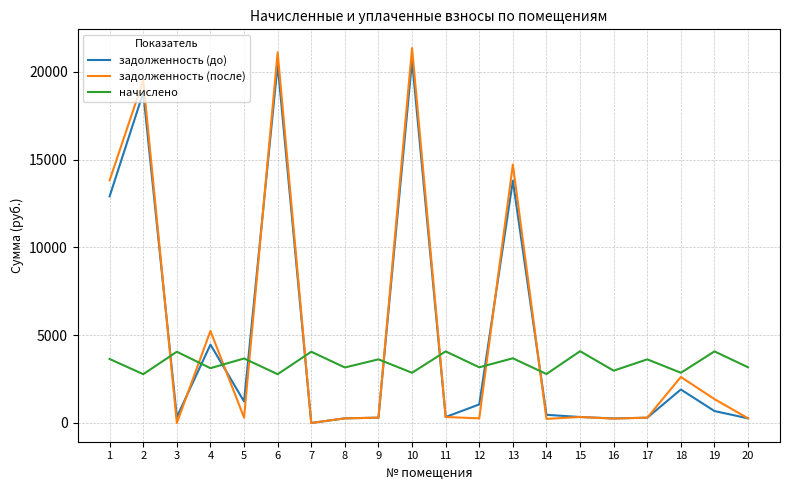

The value of задолженность (после) at 10 is 14467.1. True or false?

False